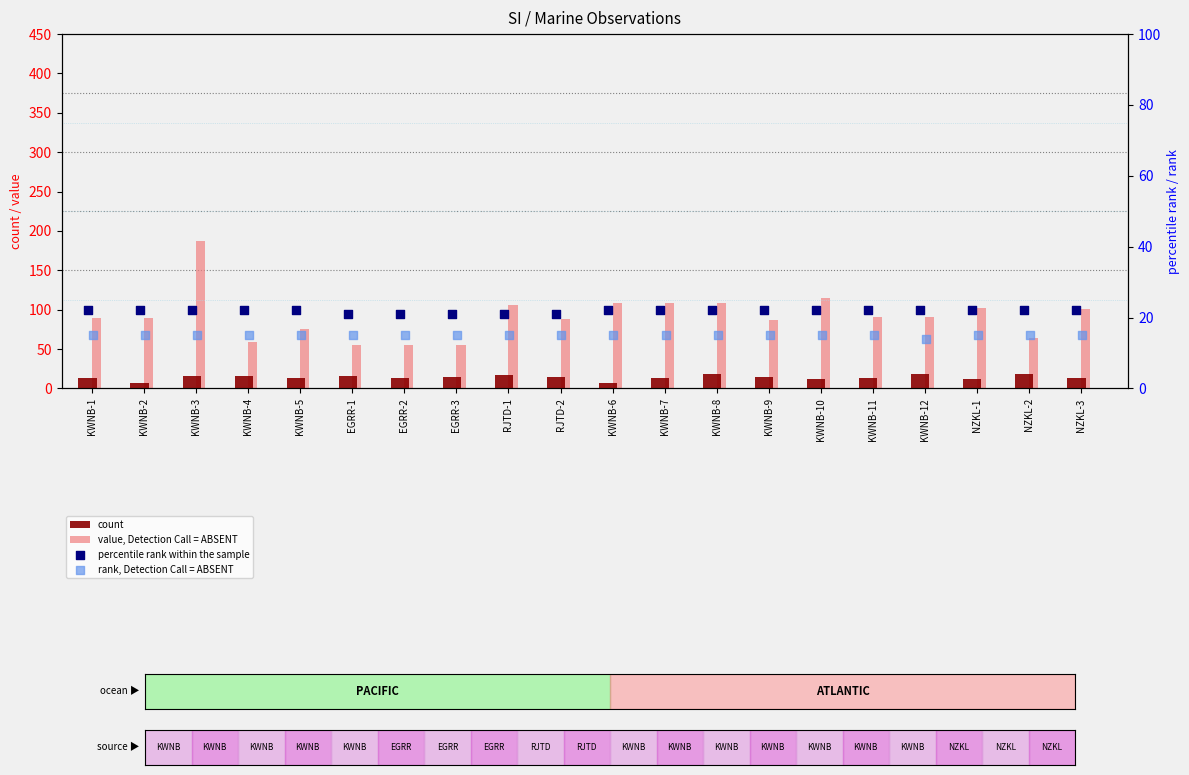

Which series has the largest total across all categories?

value, Detection Call = ABSENT